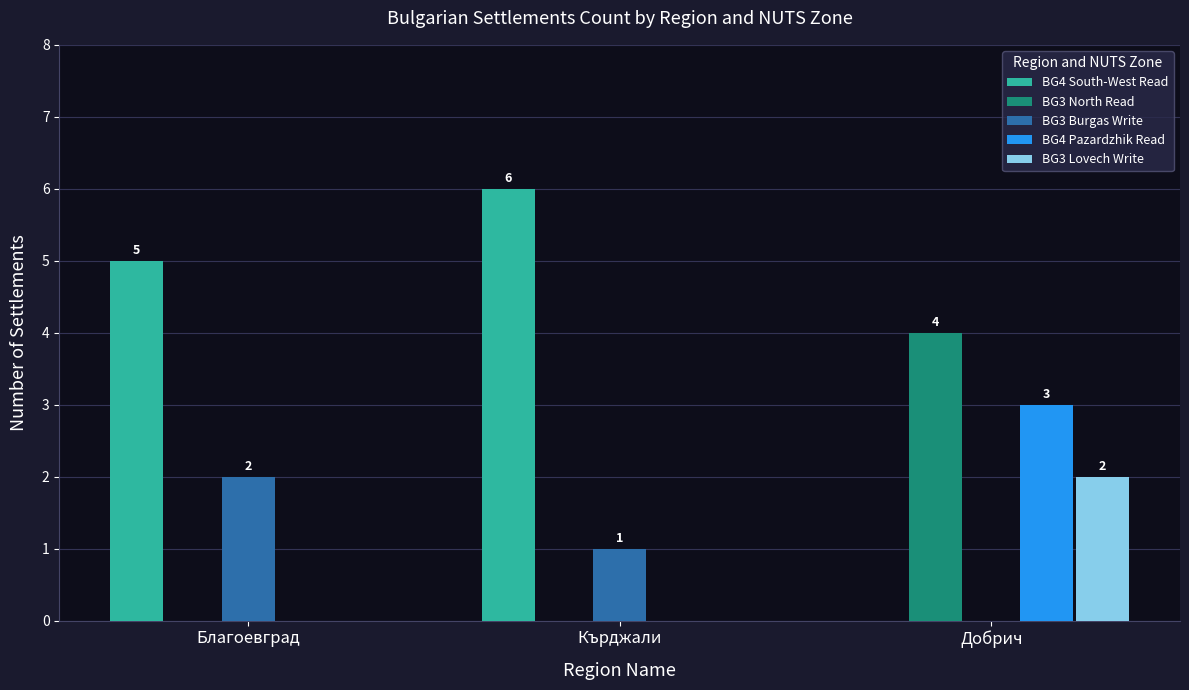

Which series changed the most between Кърджали and Добрич?

BG4 South-West Read